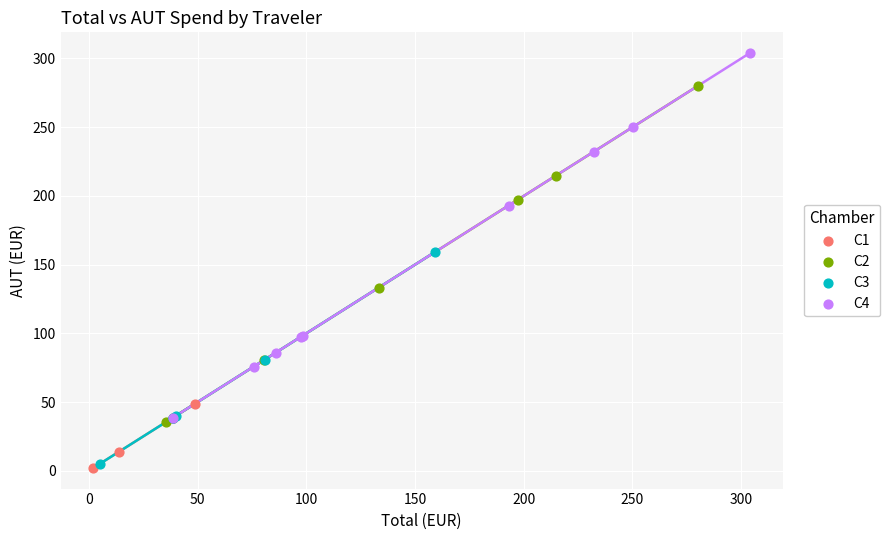

Which series has the largest Y range (max minus min)?

C4